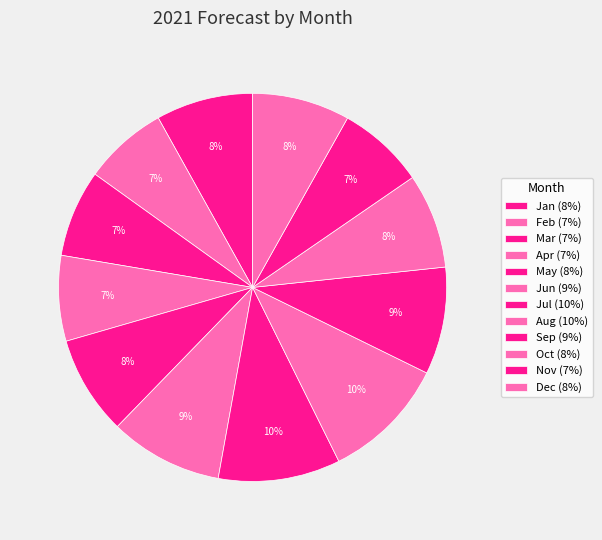

Count the number of slices in the pie.

12